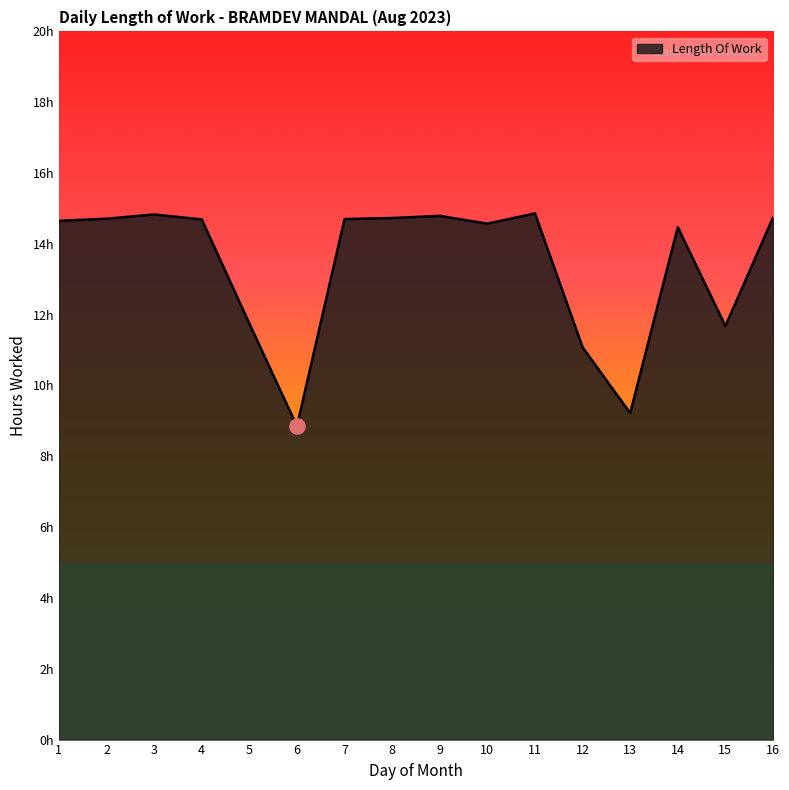

Approximately how many times larger is the value at 13 compared to 5?

0.8